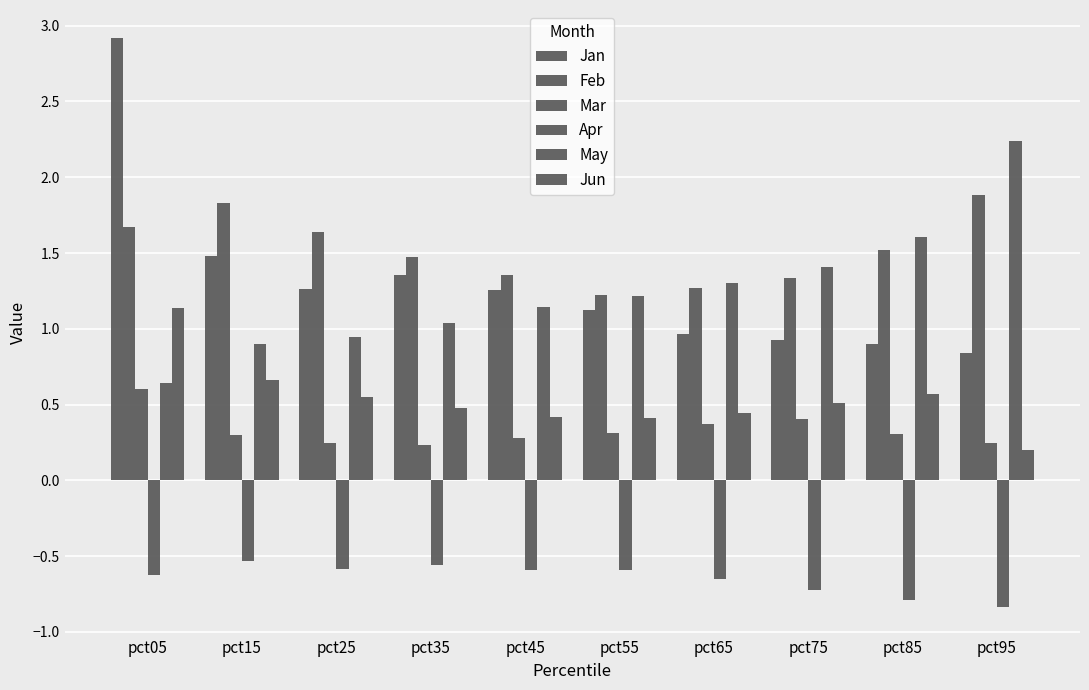

At which category does the chart reach its minimum across all series?

pct95